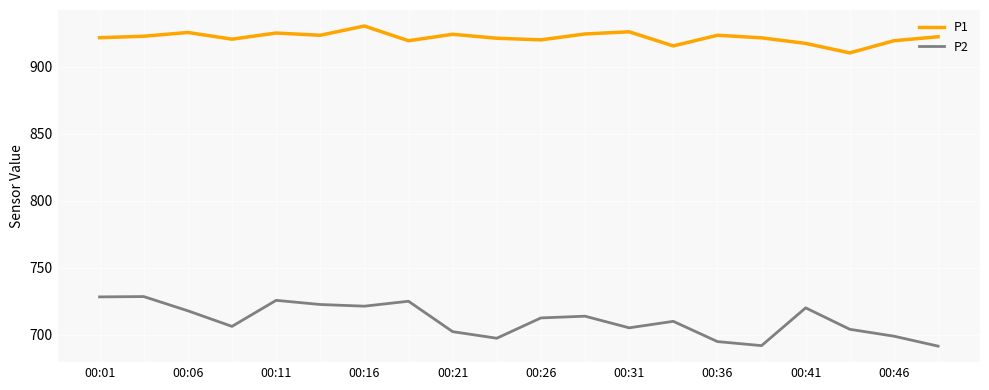

What is the highest value of the P1 series?

930.5